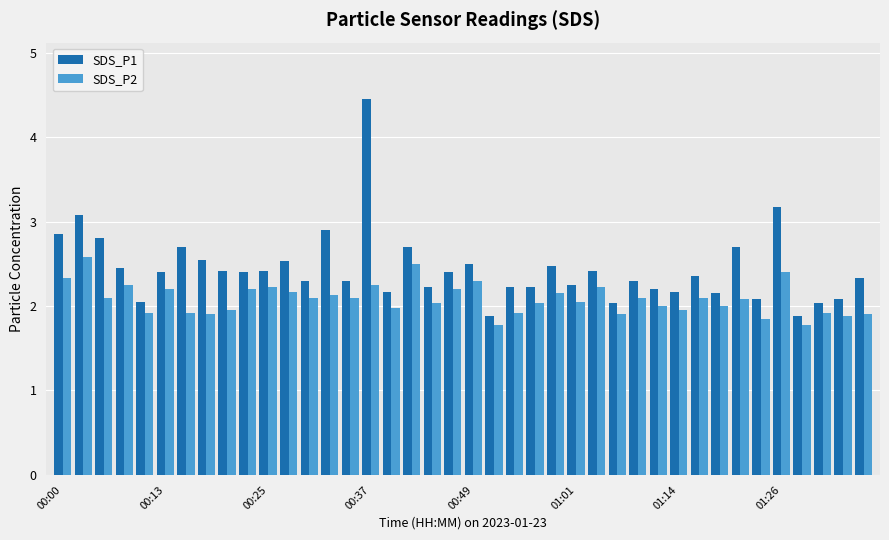

What is the average value of the SDS_P2 series?

2.1